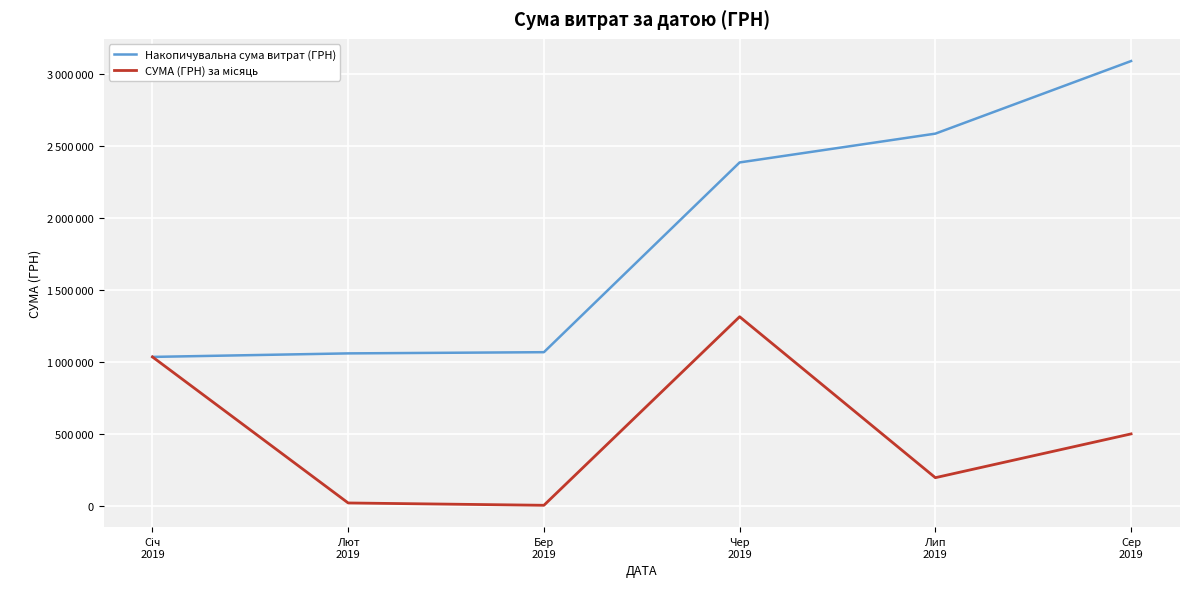

Rank the series at Сер
2019 from highest to lowest value.

Накопичувальна сума витрат (ГРН), СУМА (ГРН) за місяць